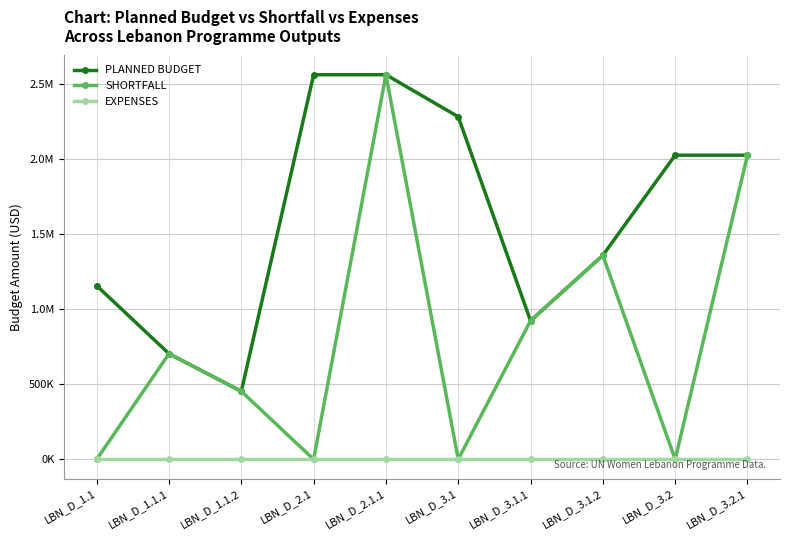

What is the label of the 9th point from the right?

LBN_D_1.1.1